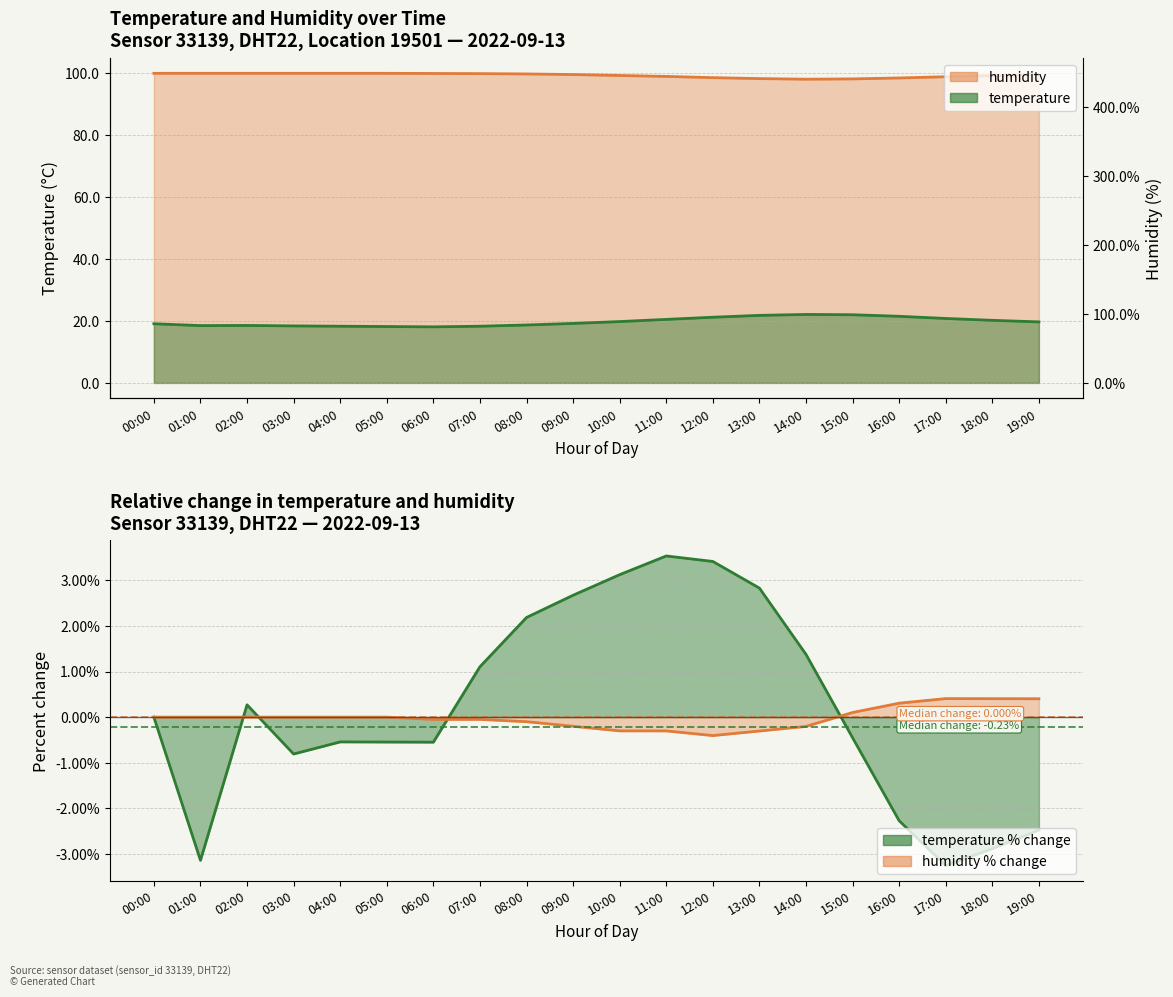

Reading right to left, transcribe all the data shown in this chart.

temperature: 19:00=19.7	18:00=20.2	17:00=20.8	16:00=21.5	15:00=22.0	14:00=22.1	13:00=21.8	12:00=21.2	11:00=20.5	10:00=19.8	09:00=19.2	08:00=18.7	07:00=18.3	06:00=18.1	05:00=18.2	04:00=18.3	03:00=18.4	02:00=18.6	01:00=18.5	00:00=19.1
humidity: 19:00=99.6	18:00=99.2	17:00=98.8	16:00=98.4	15:00=98.1	14:00=98.0	13:00=98.2	12:00=98.5	11:00=98.9	10:00=99.2	09:00=99.5	08:00=99.7	07:00=99.8	06:00=99.8	05:00=99.9	04:00=99.9	03:00=99.9	02:00=99.9	01:00=99.9	00:00=99.9